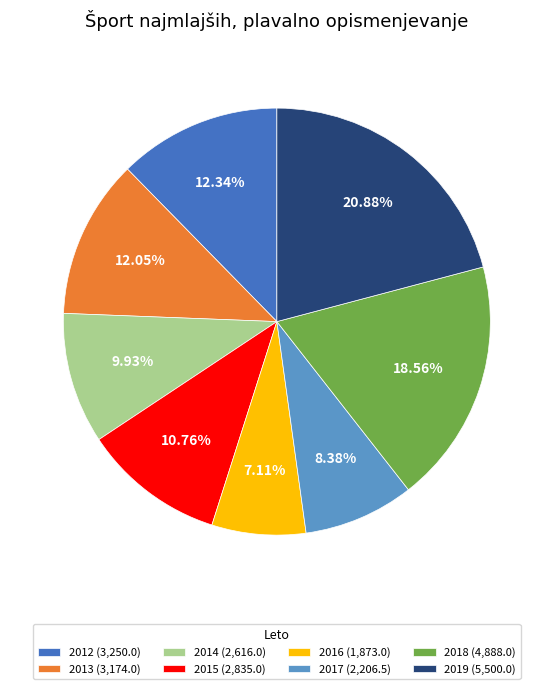

Is 2013 the majority of the pie?

No